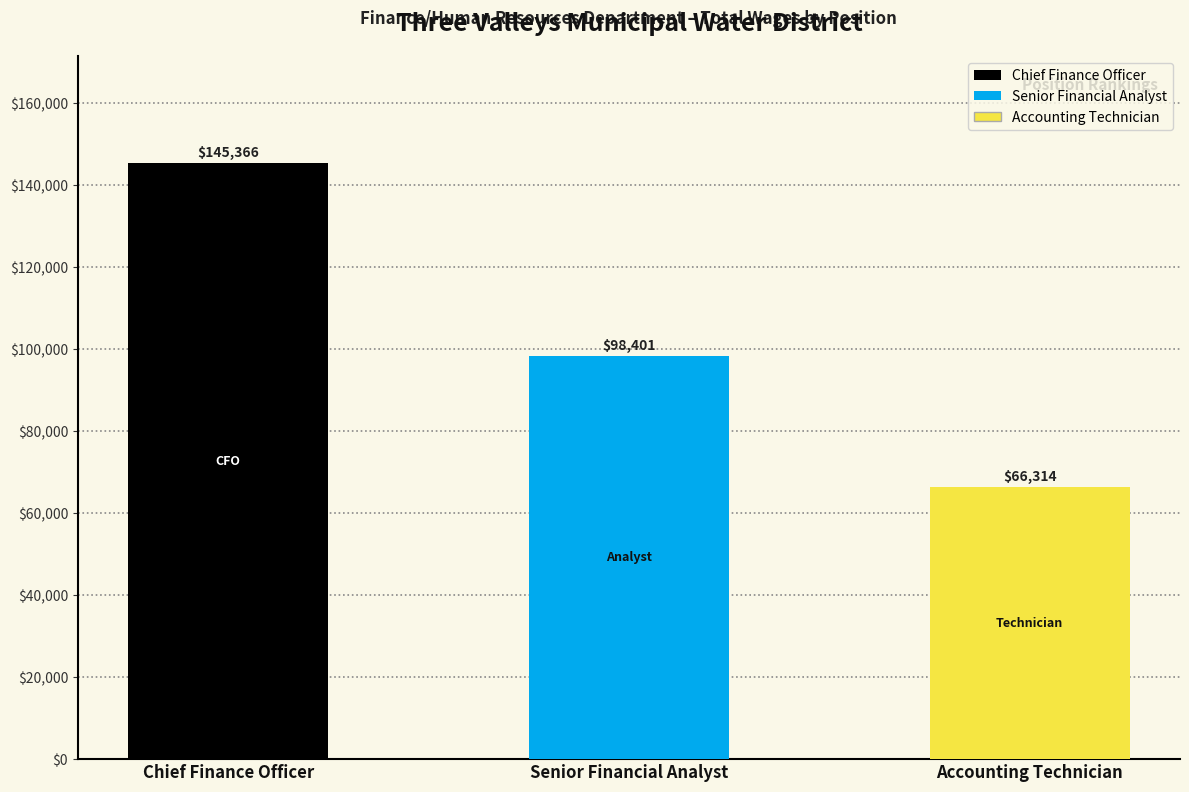

Which label corresponds to the smallest value in the chart?

Accounting Technician